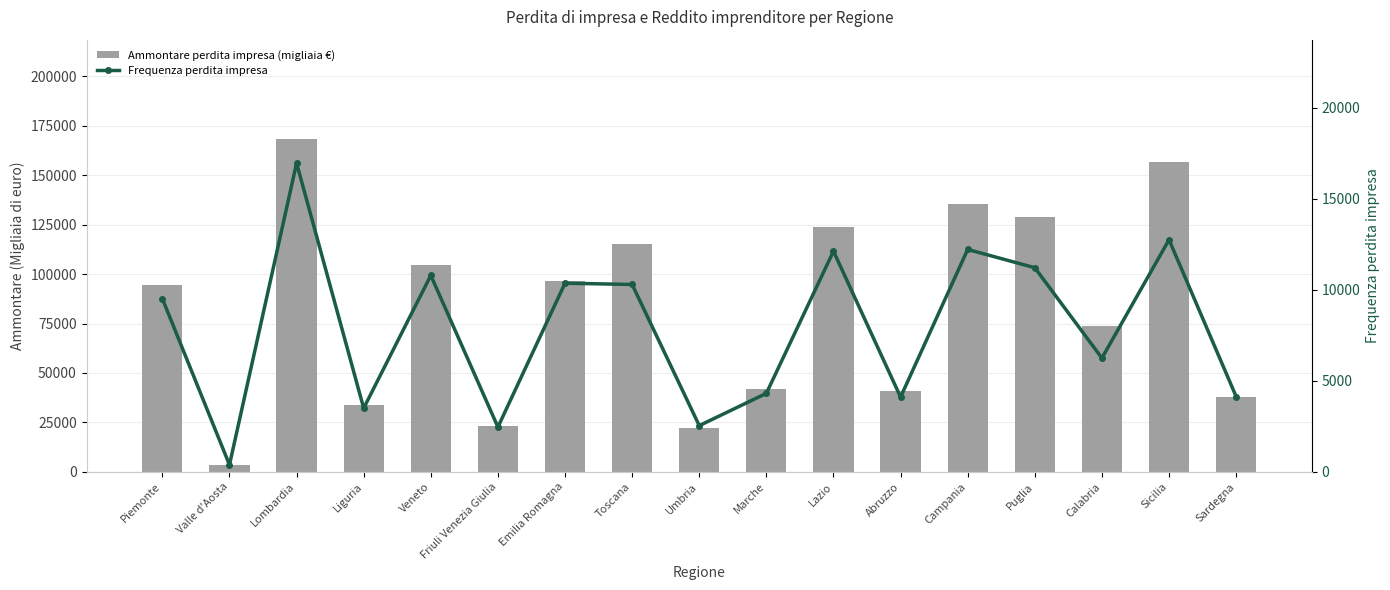

At which category is the sum across all series the highest?

Lombardia